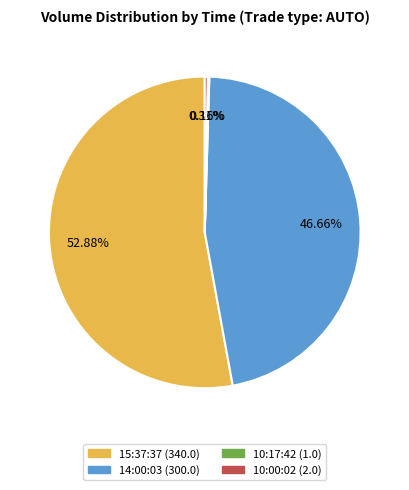

Is 15:37:37 the majority of the pie?

Yes